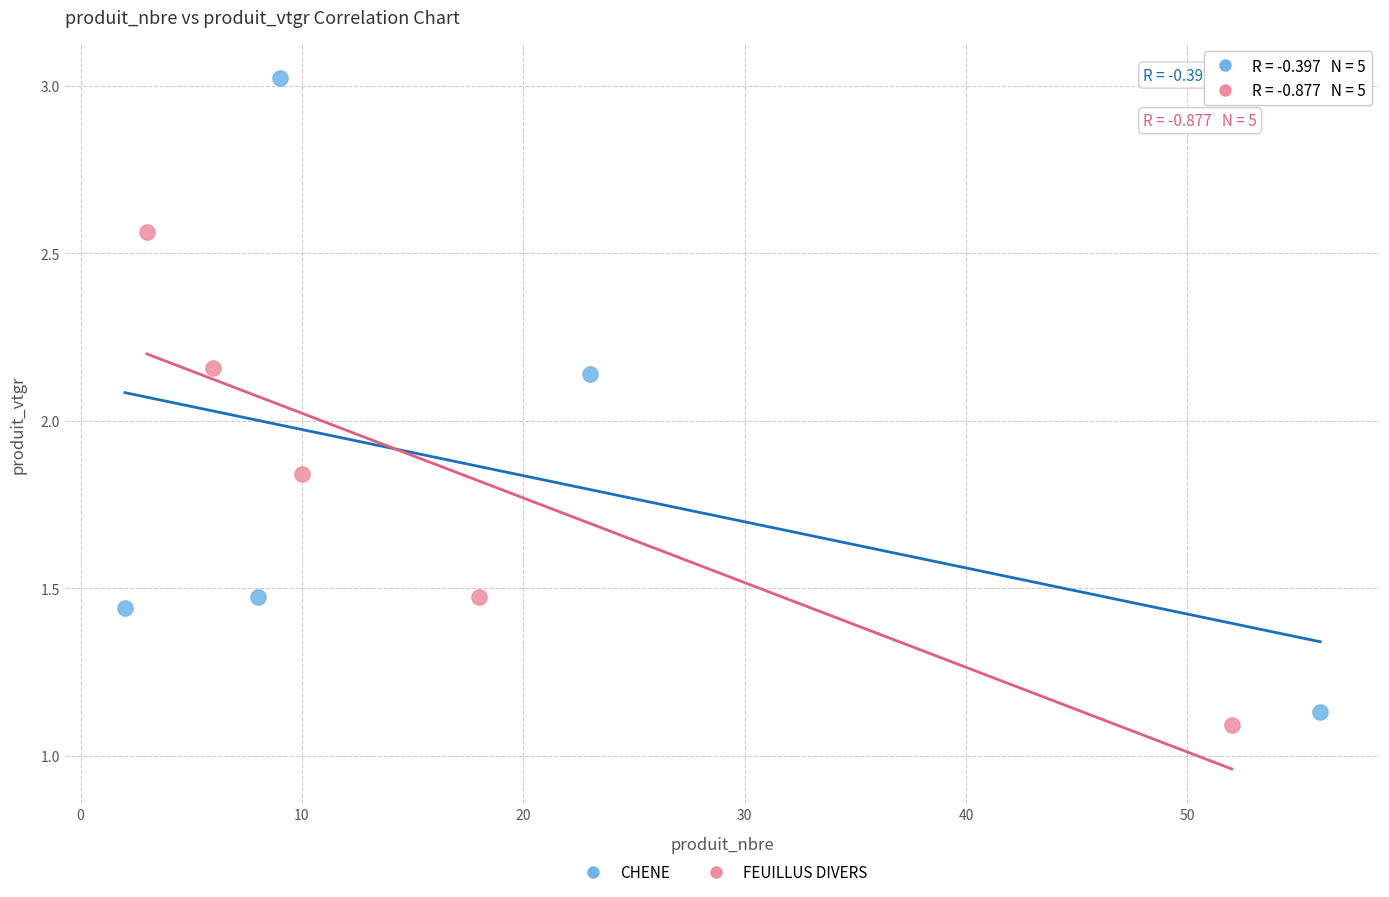

Which series reaches the maximum Y coordinate?

CHENE